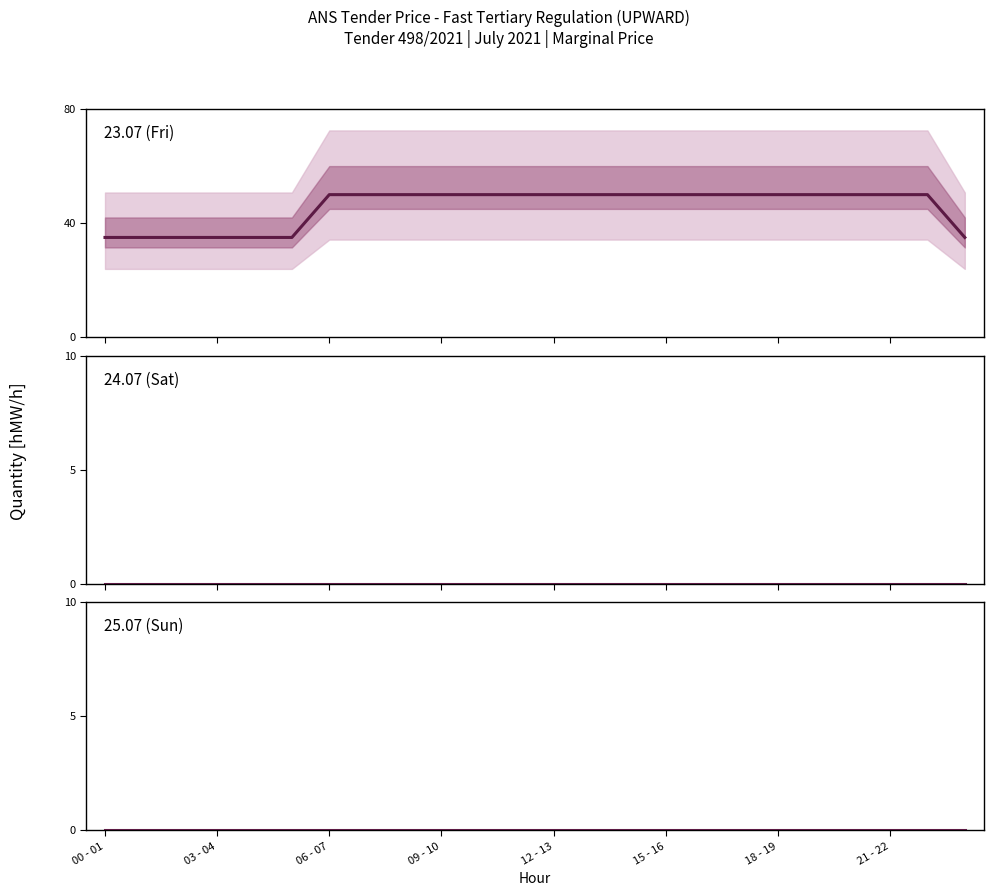

True or false: 23.07 (Fri) has a value of 50 at 22.

True